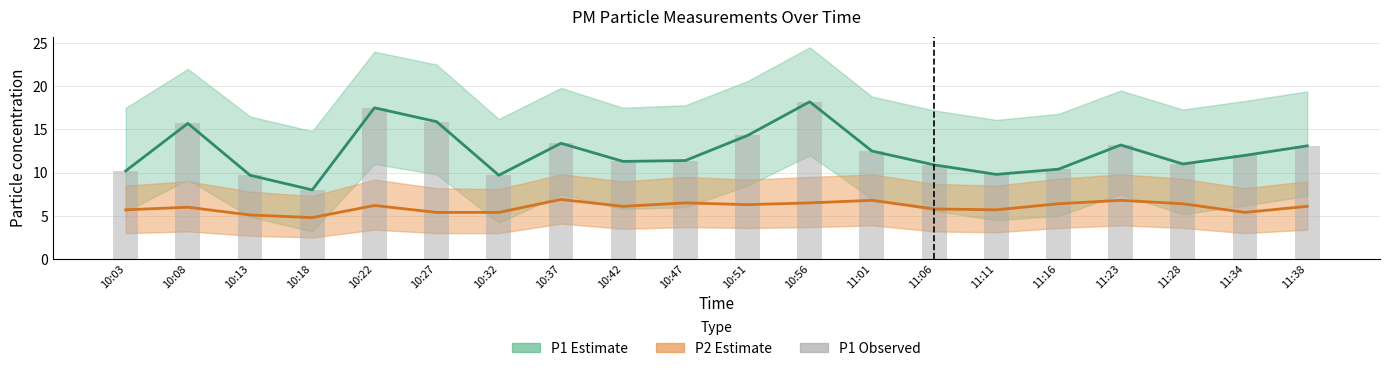

What is the change in value from 10:27 to 11:38?

-2.8